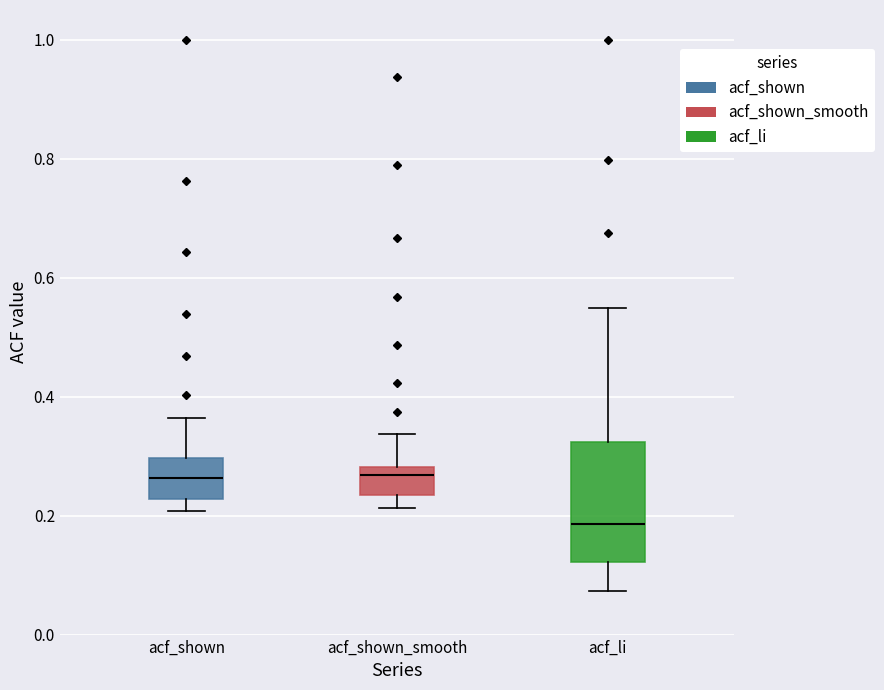

Which box has the lowest median line?

acf_li